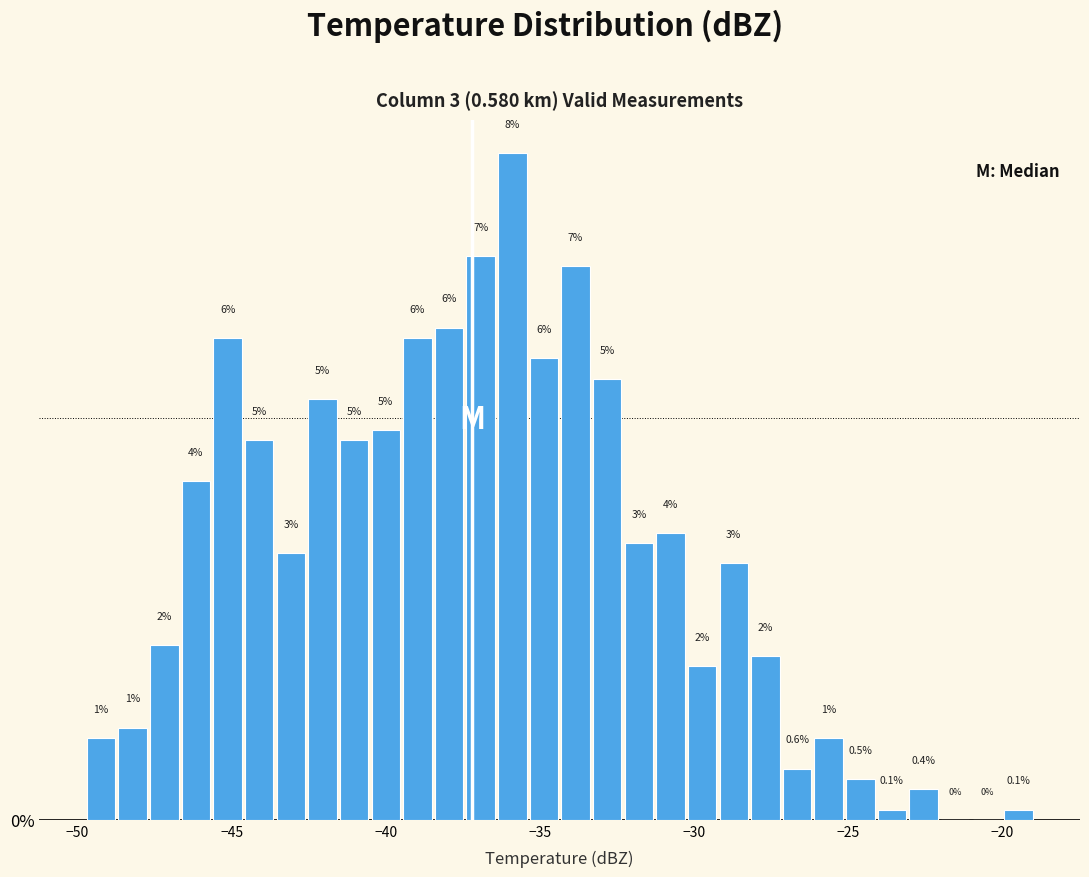

Around what value on the x-axis is the tallest bar? Give the approximate position of its centre, as read against the axis.

-36.0